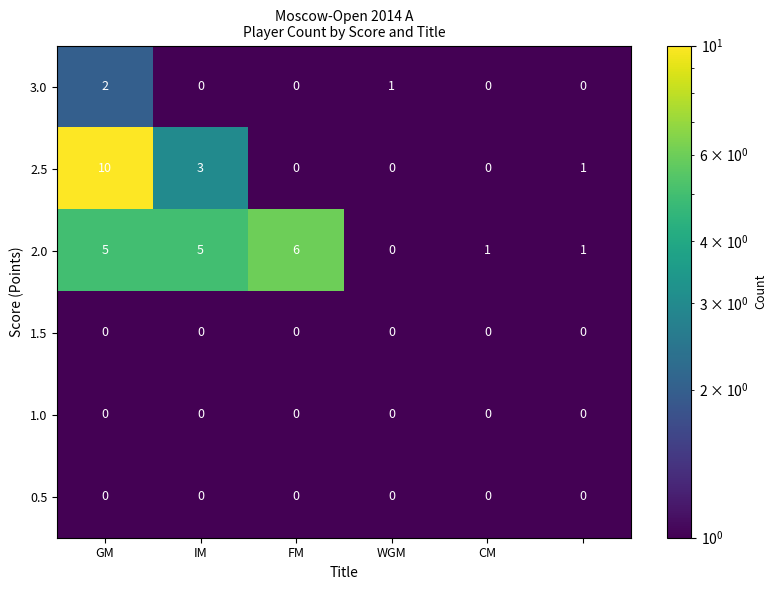

What is the maximum value shown in the chart?

10